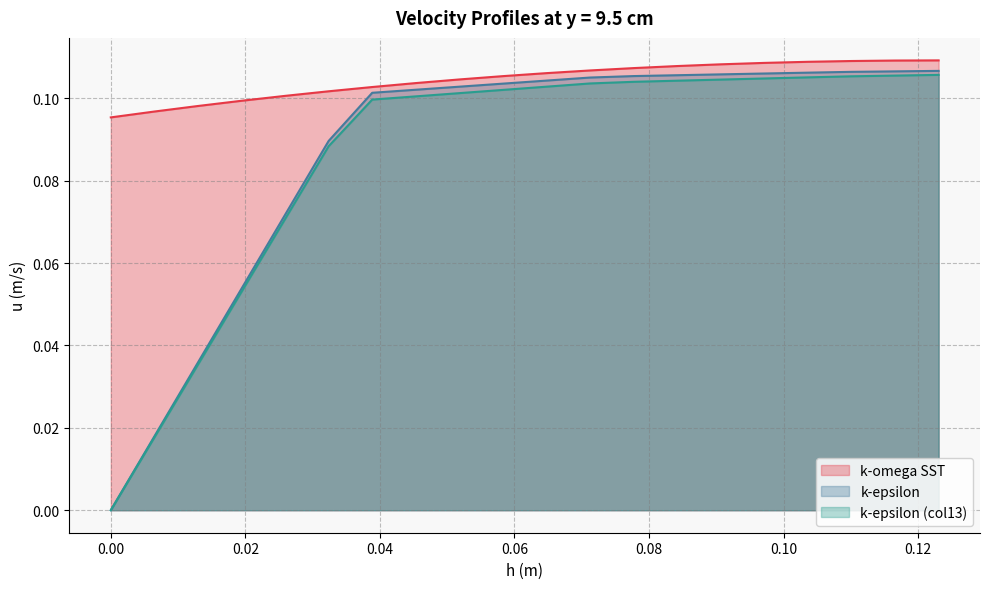

Which series has the widest spread of values?

k-epsilon